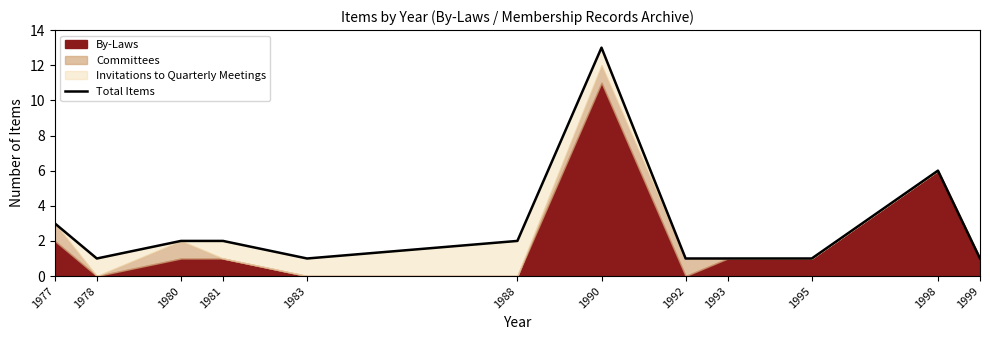

List the labels in order of value, smallest first.

1978, 1983, 1992, 1993, 1995, 1999, 1980, 1981, 1988, 1977, 1998, 1990